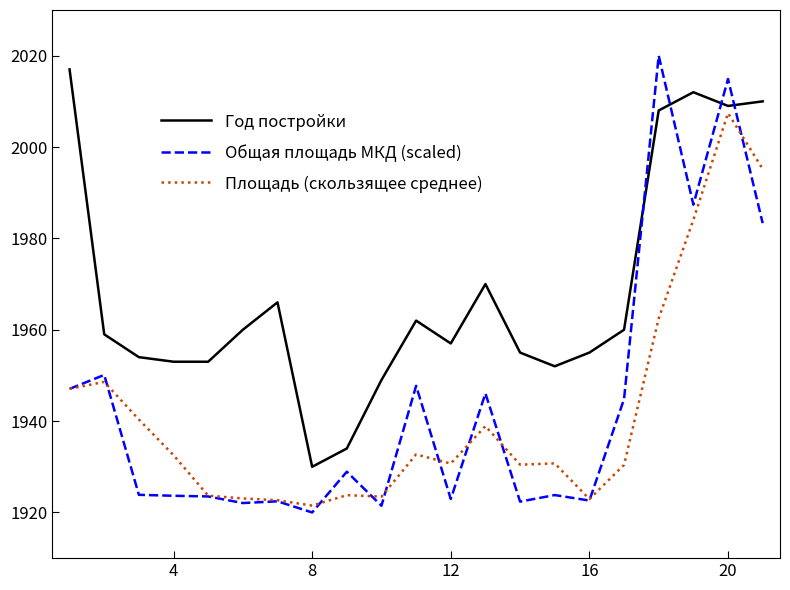

Which series has the widest spread of values?

Общая площадь МКД (scaled)